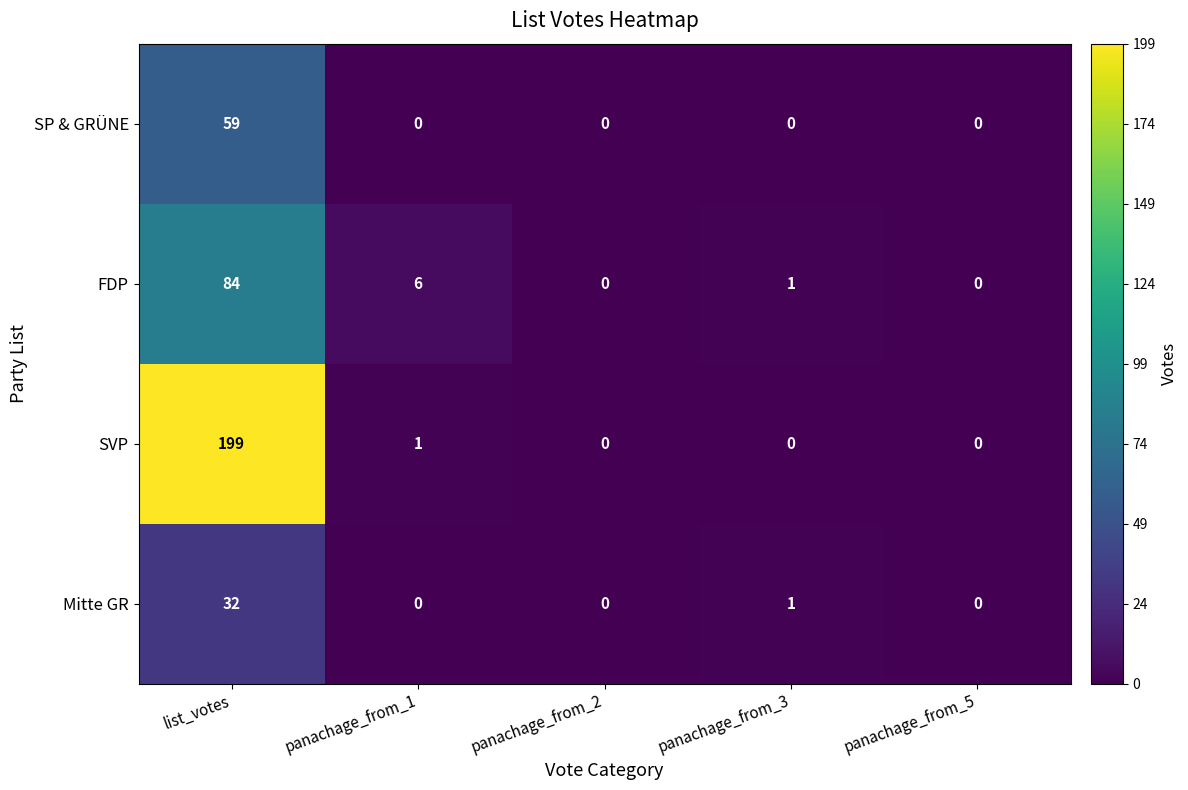

Which series has the widest spread of values?

SVP